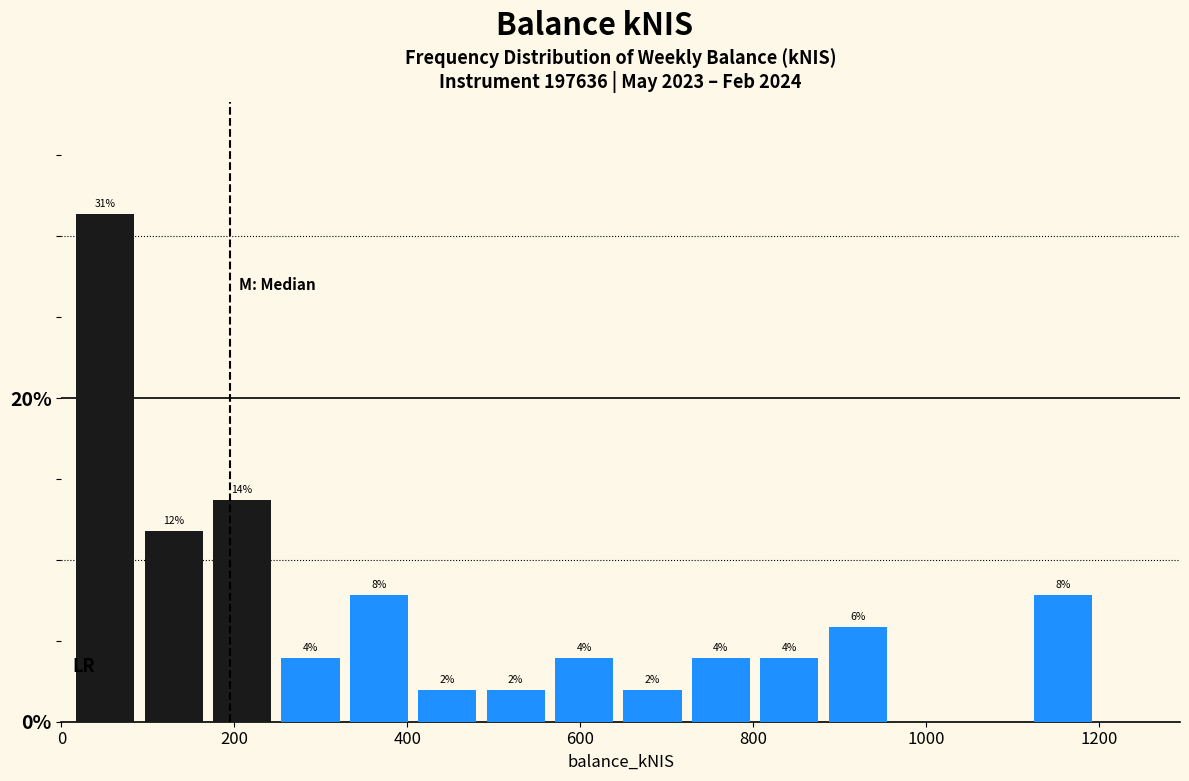

Around what value on the x-axis is the tallest bar? Give the approximate position of its centre, as read against the axis.

60